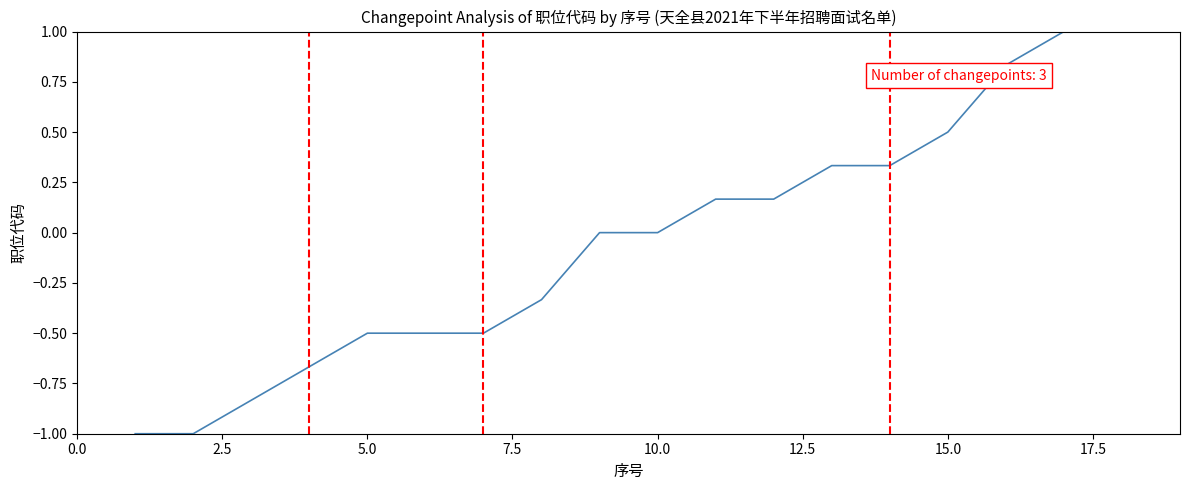

What is the greatest value displayed?

1.0